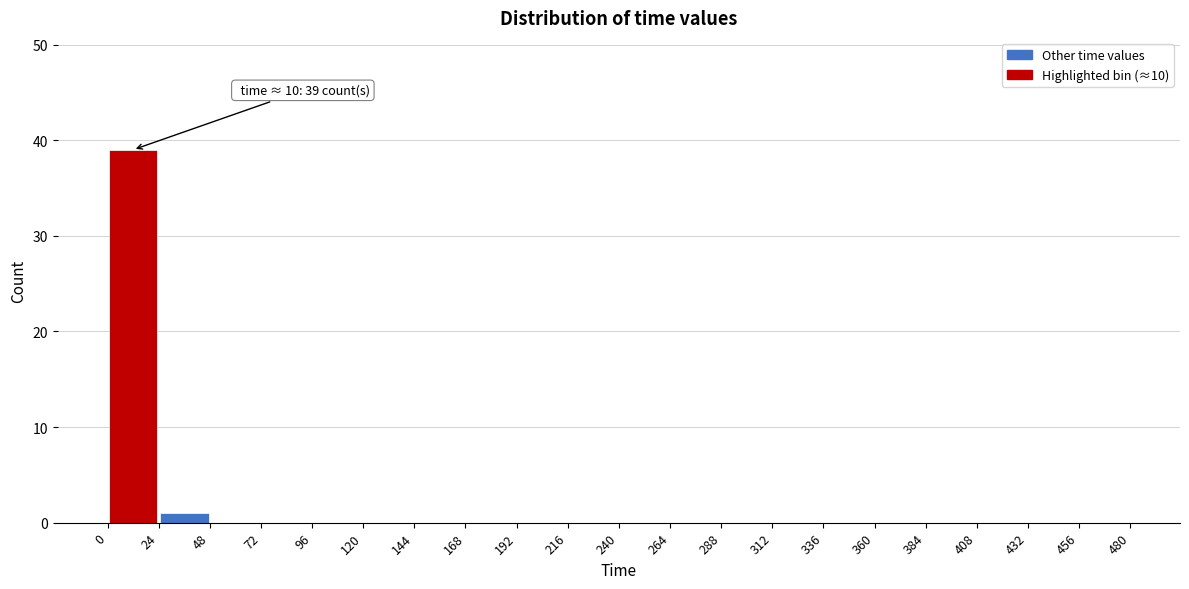

Over which range of the x-axis is the bar tallest?

0 to 24